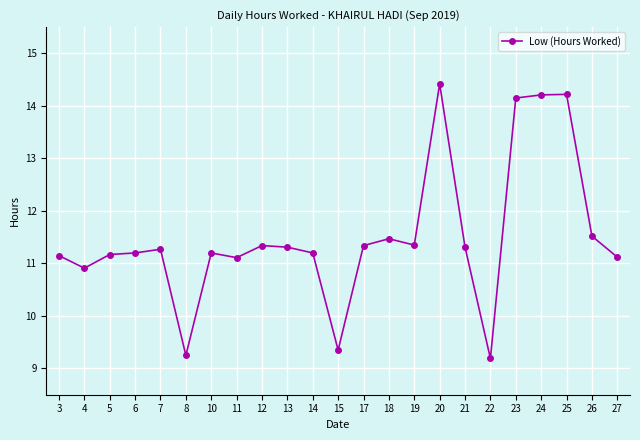

Where does the data first go above 11?

3